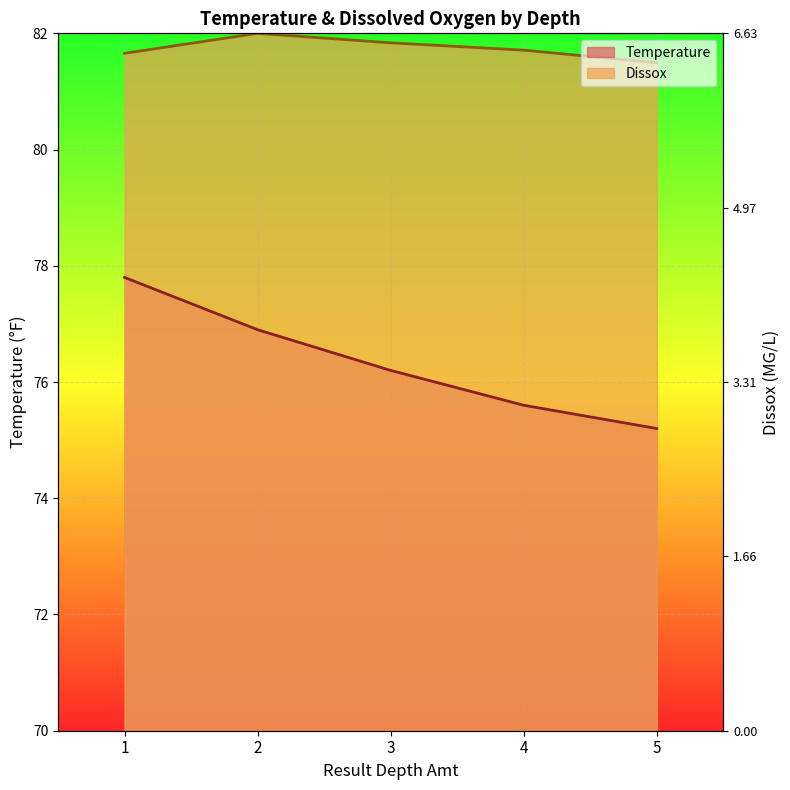

Is it true that Dissox equals 81.7 at 1?

True